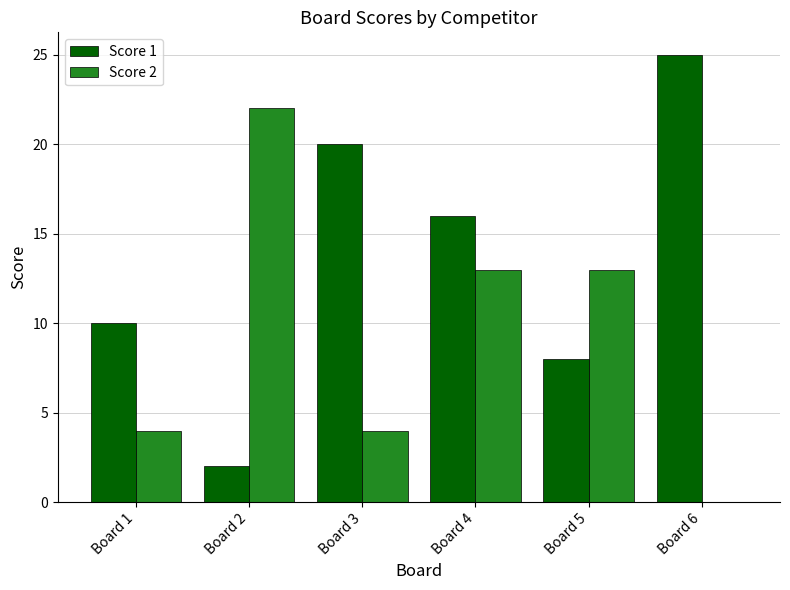

Reading right to left, transcribe all the data shown in this chart.

Score 1: Board 6=25	Board 5=8	Board 4=16	Board 3=20	Board 2=2	Board 1=10
Score 2: Board 6=0	Board 5=13	Board 4=13	Board 3=4	Board 2=22	Board 1=4